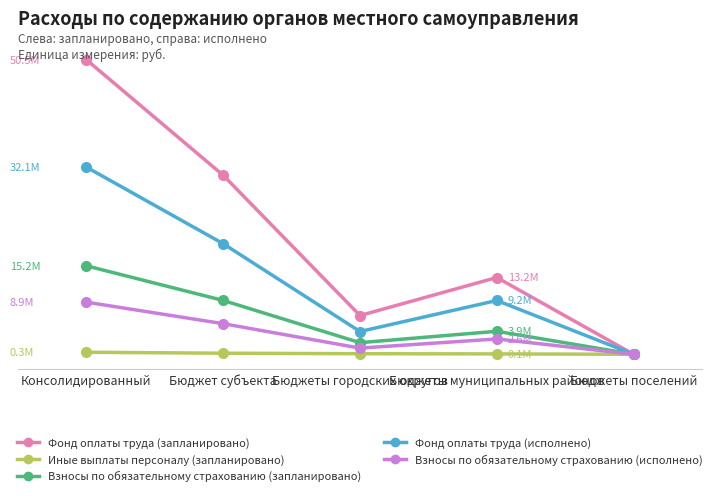

What is the label of the 2nd point from the left?

Бюджет субъекта